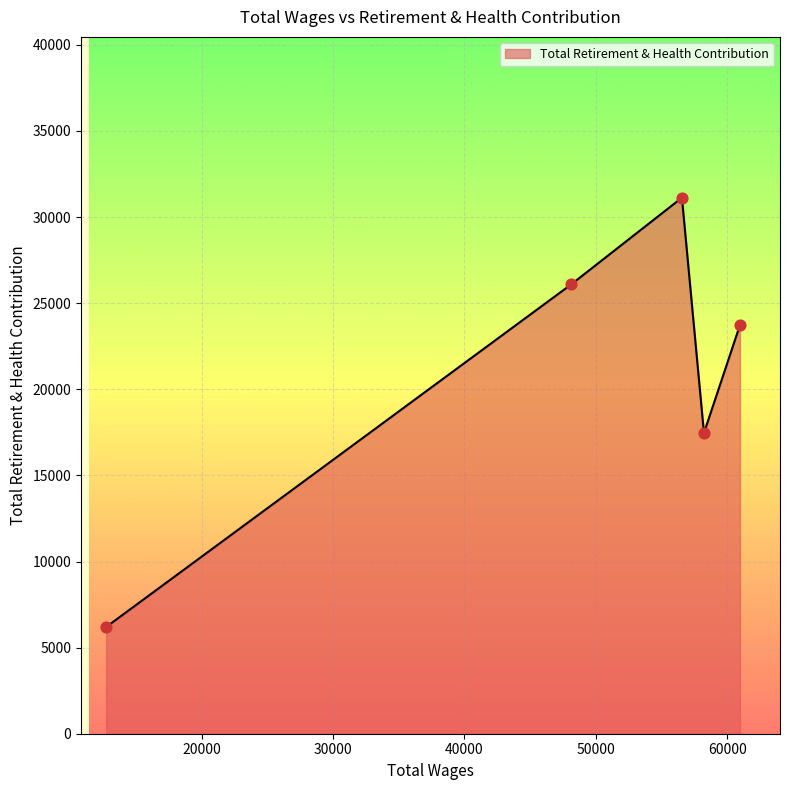

What is the greatest value displayed?

31124.1